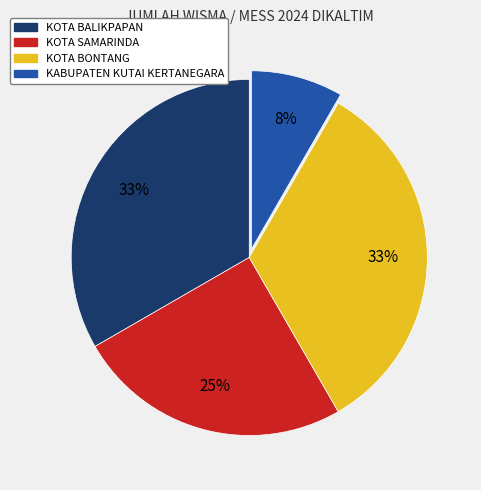

Does KABUPATEN KUTAI KERTANEGARA account for over 50% of the chart?

No